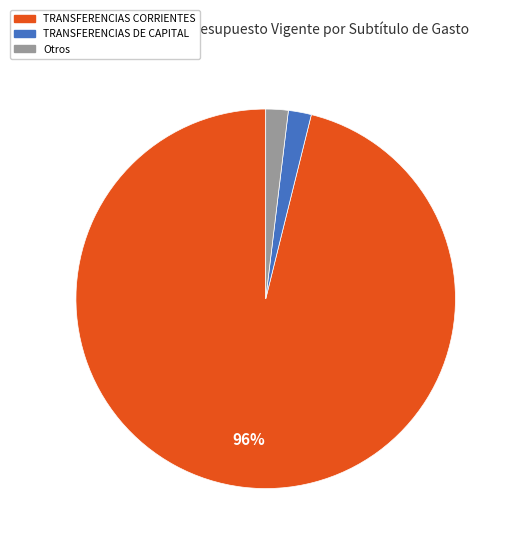

Combined, do TRANSFERENCIAS CORRIENTES and TRANSFERENCIAS DE CAPITAL account for over 50%?

Yes